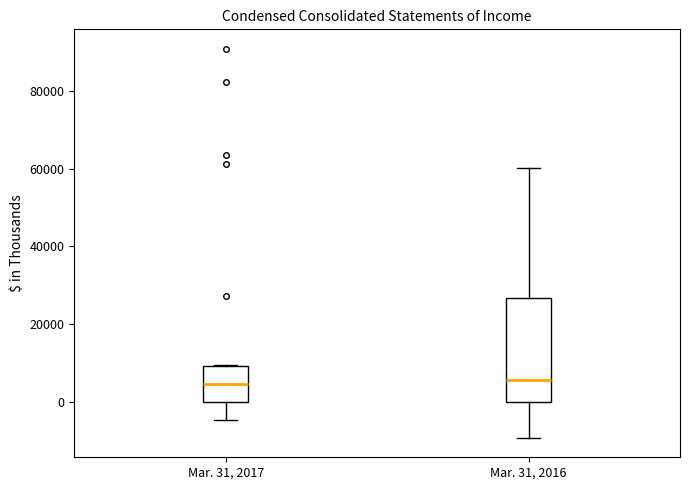

Reading left to right, transcribe this box plot: for each box, give where its median line is, the range the box spans, and where its two whiskers end, as read against the y-axis. The values are not printed on the chart, so give them approximately, as read against the axis.

Mar. 31, 2017: median 4000, box 0 to 10000, whiskers -4000 to 10000
Mar. 31, 2016: median 6000, box 0 to 26000, whiskers -10000 to 60000